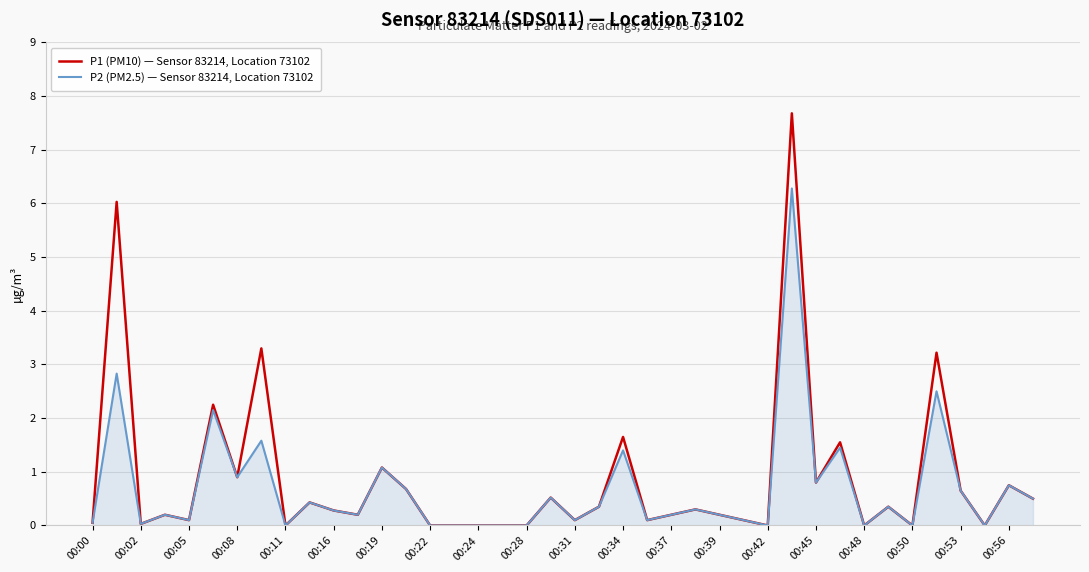

Which series has the largest range (max minus min)?

P1 (PM10) — Sensor 83214, Location 73102